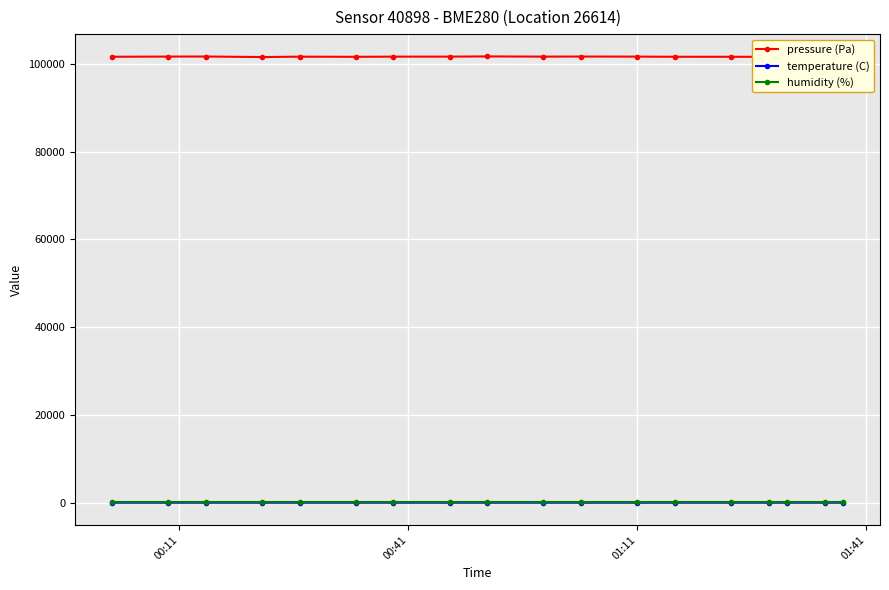

What is the maximum value for humidity (%)?

100.0